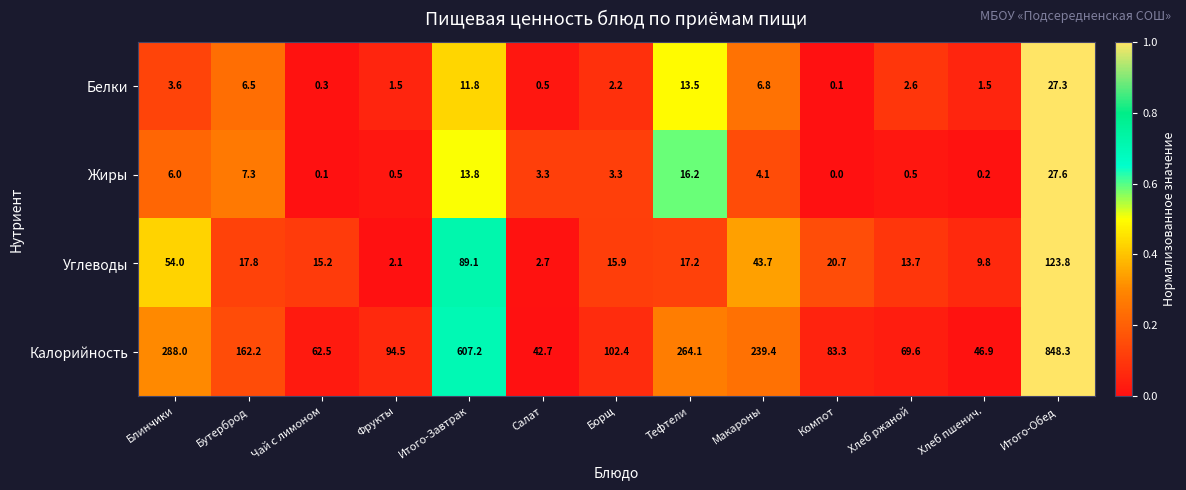

What is the difference between the Белки values at Чай с лимоном and Борщ?

1.9